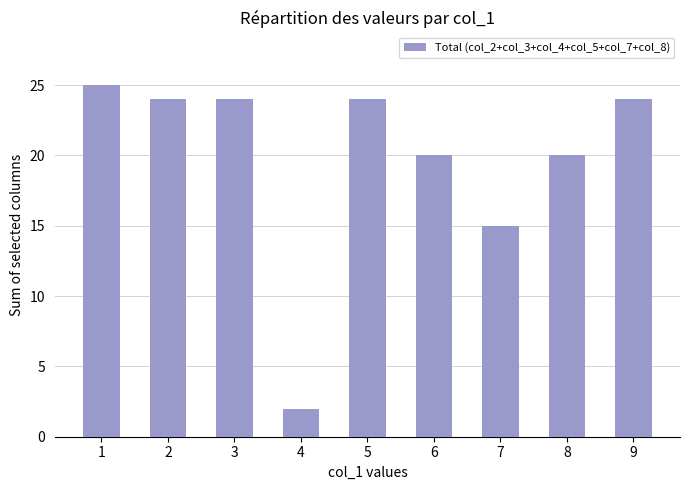

How many series are shown in this chart?

1